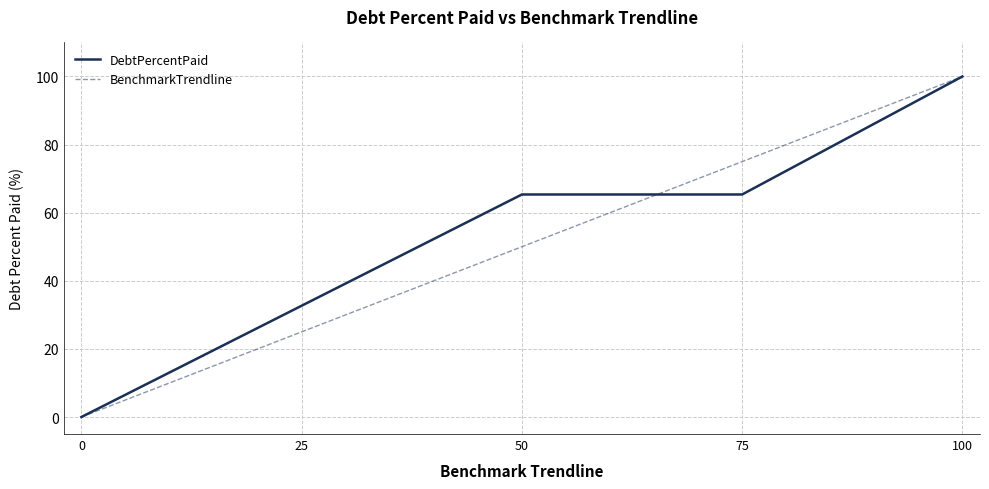

List the labels in order of BenchmarkTrendline value, smallest first.

0, 25, 50, 75, 100